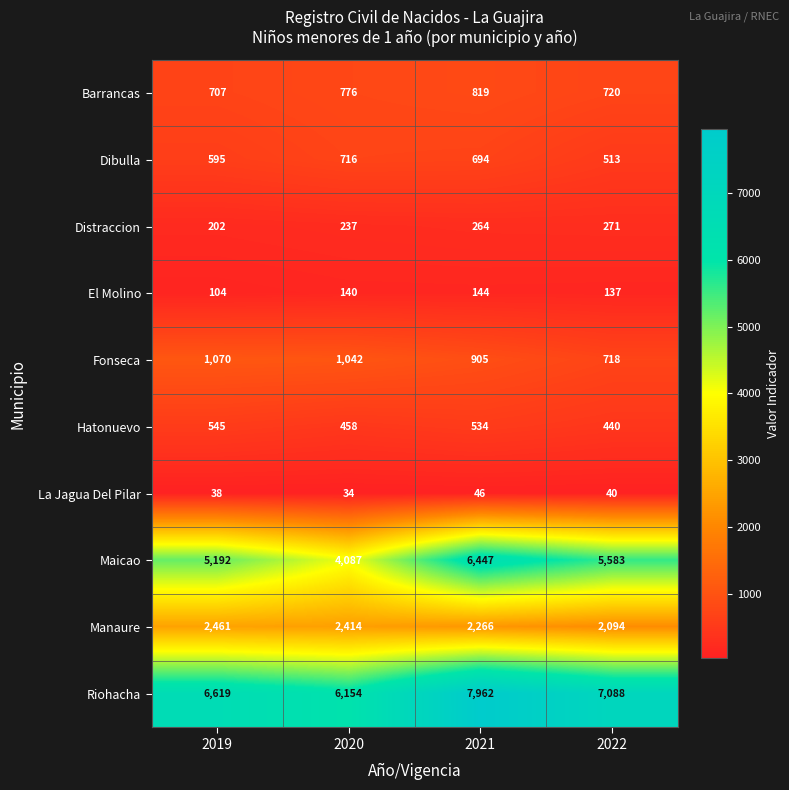

How many categories are shown in the chart?

4